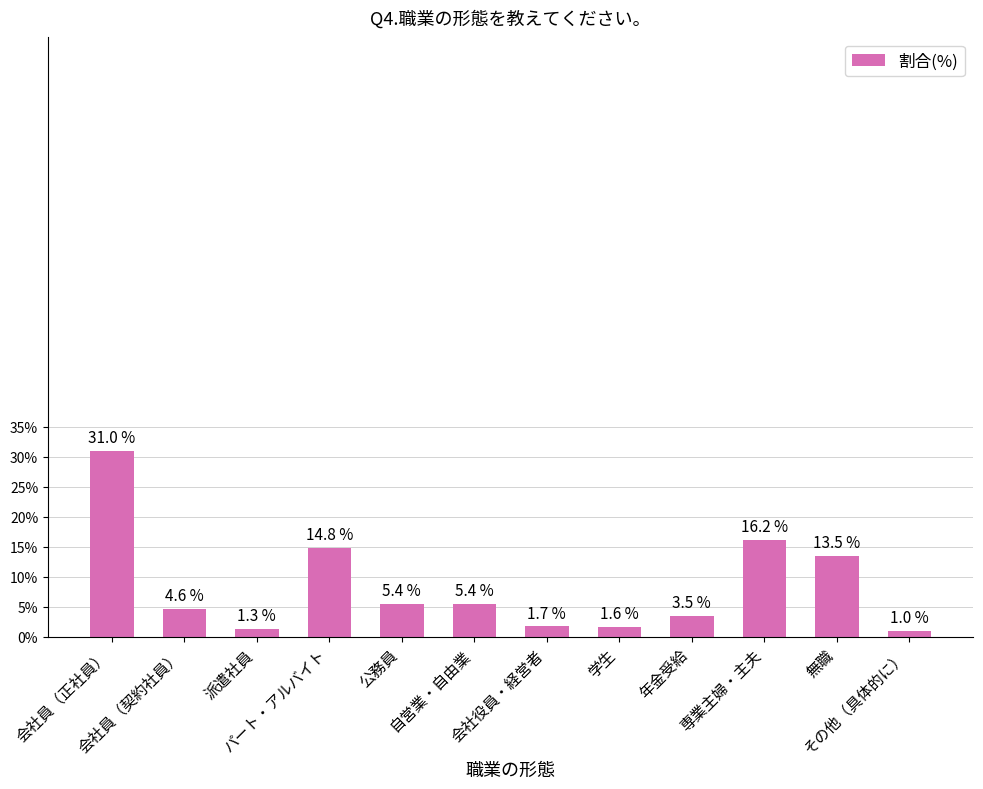

At which category does the chart reach its peak across all series?

会社員（正社員）